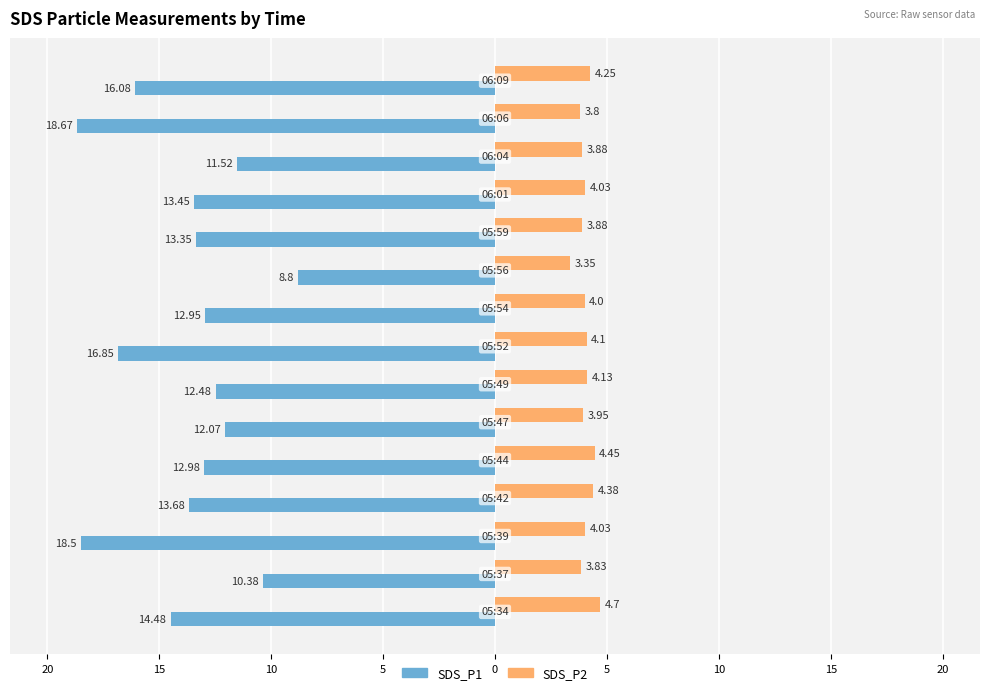

What is the value of the SDS_P1 bar at the 13th from the left?

-11.5